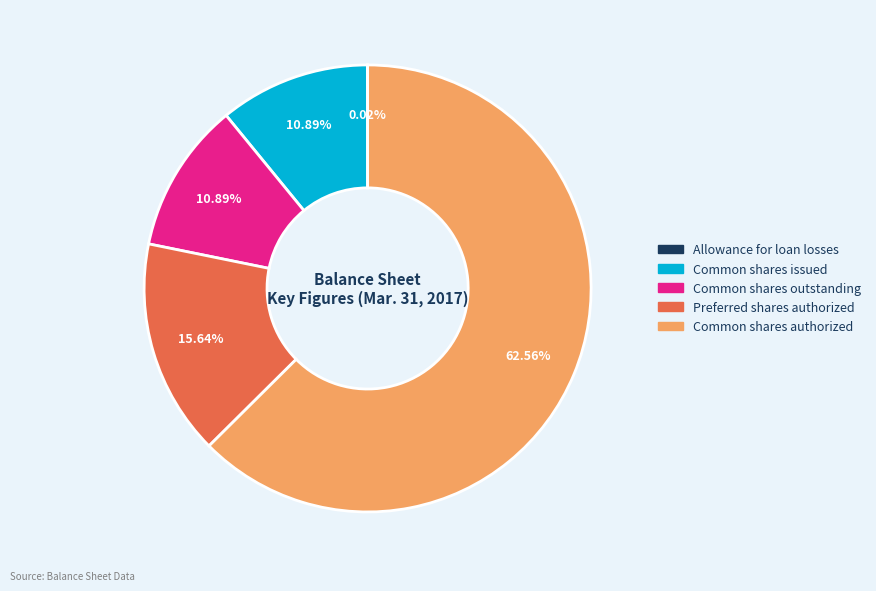

What is the ratio of the value at Common shares authorized to the value at Common shares outstanding?

5.7